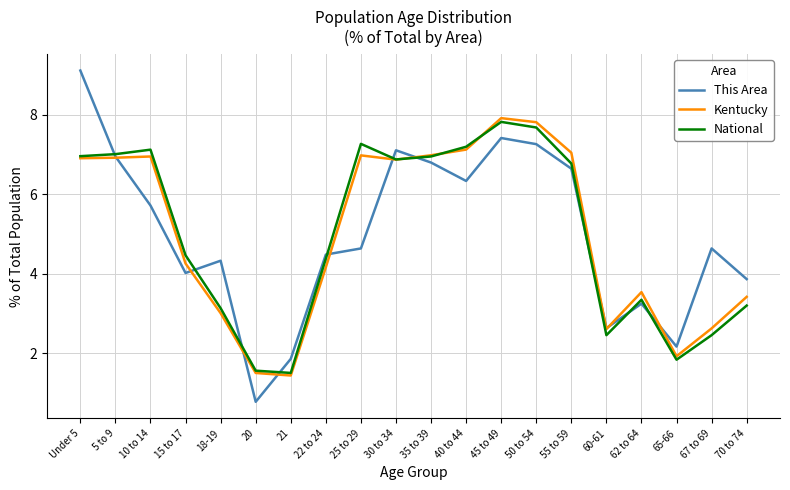

The value of This Area at 5 to 9 is 3.9. True or false?

False